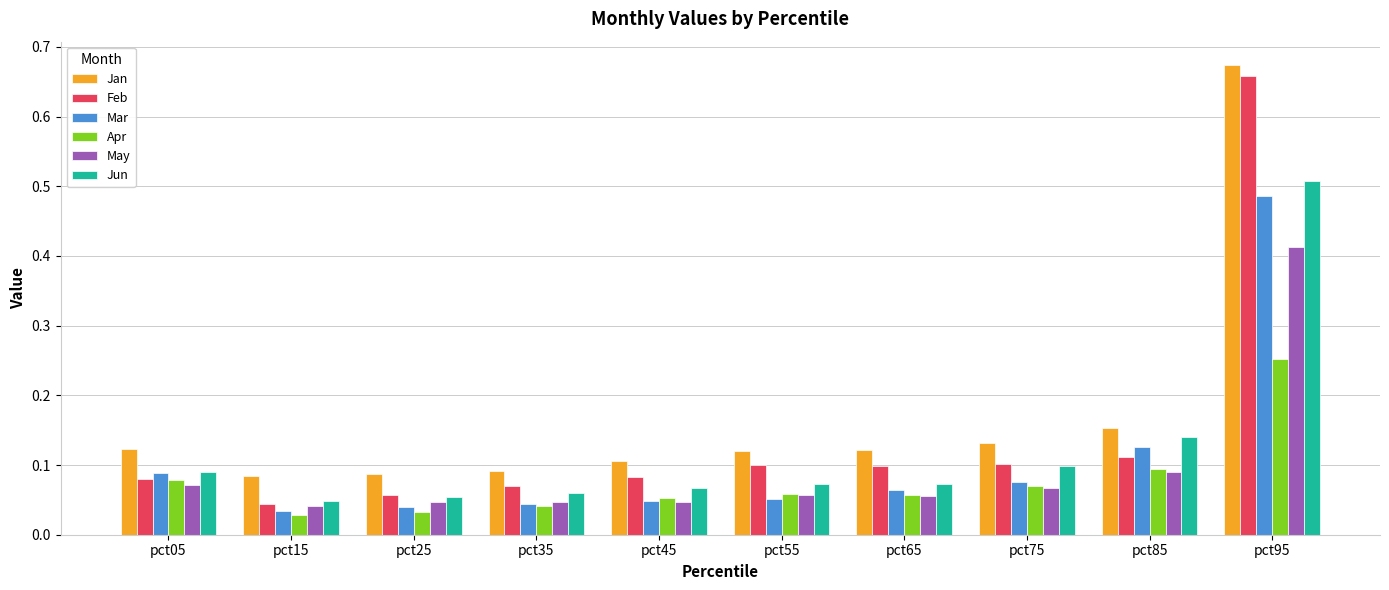

Is it true that May equals 0.1 at pct85?

True